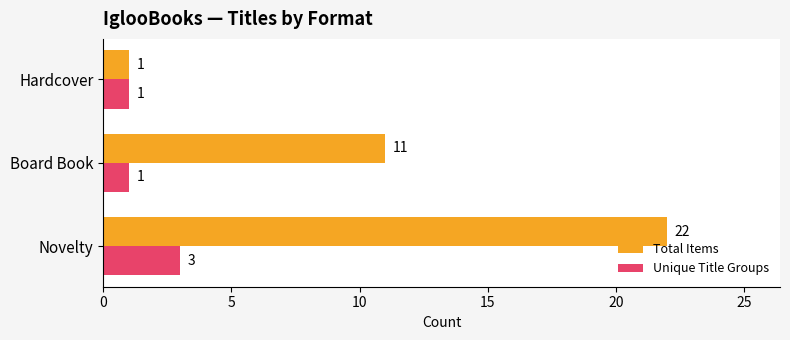

What is the greatest value displayed?

22